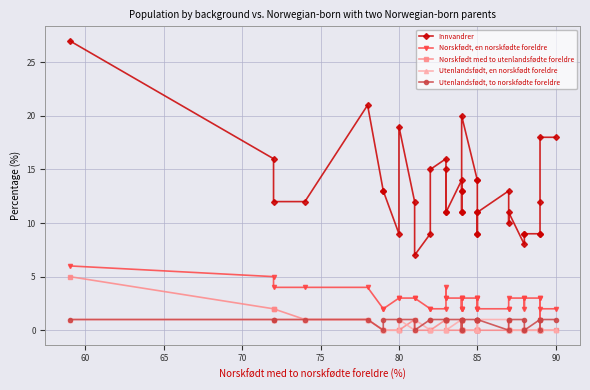

True or false: Utenlandsfødt, to norskfødte foreldre and Norskfødt, en norskfødte foreldre cross at least once.

False